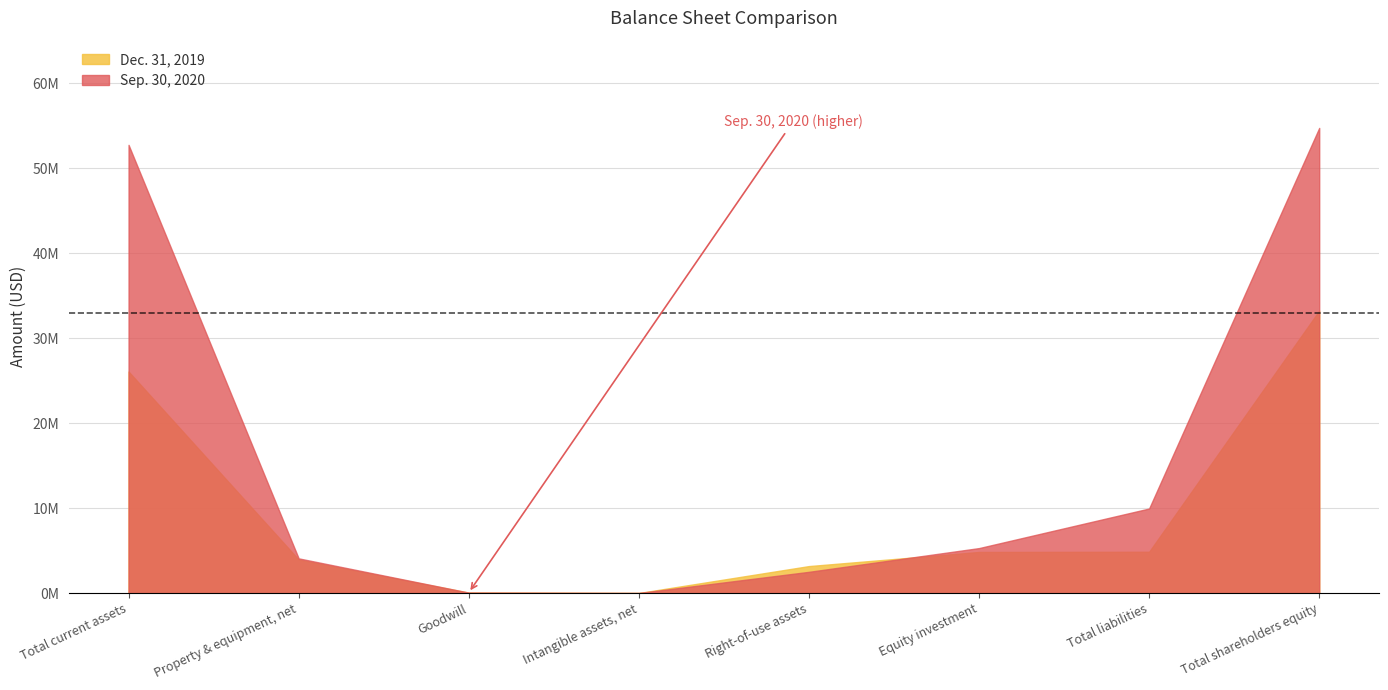

What is the value of the Dec. 31, 2019 point at the 5th from the left?

3178000